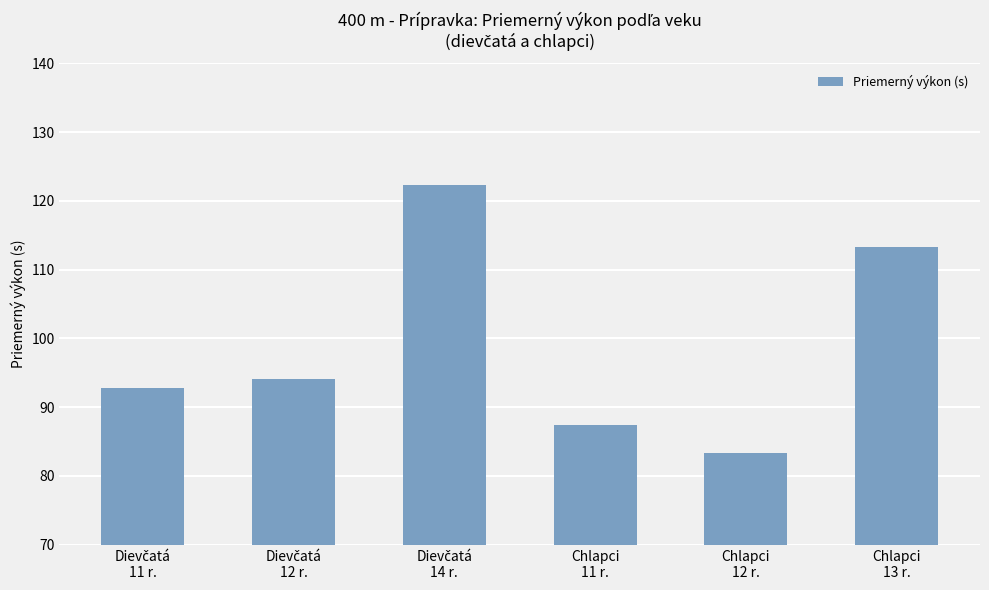

What is the sum of all values?

593.2